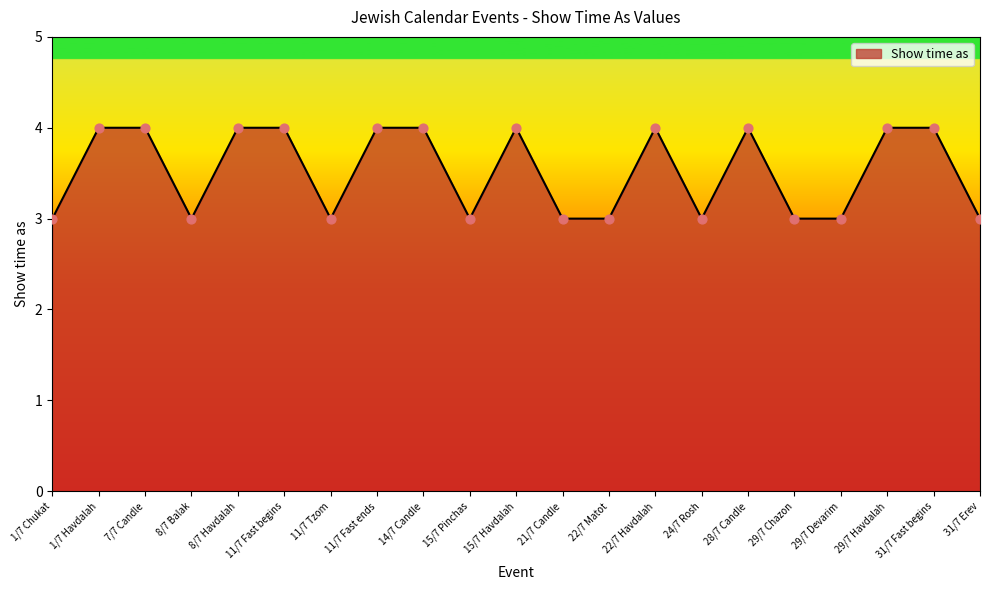

Between 1/7 Havdalah and 22/7 Matot, which is larger?

1/7 Havdalah